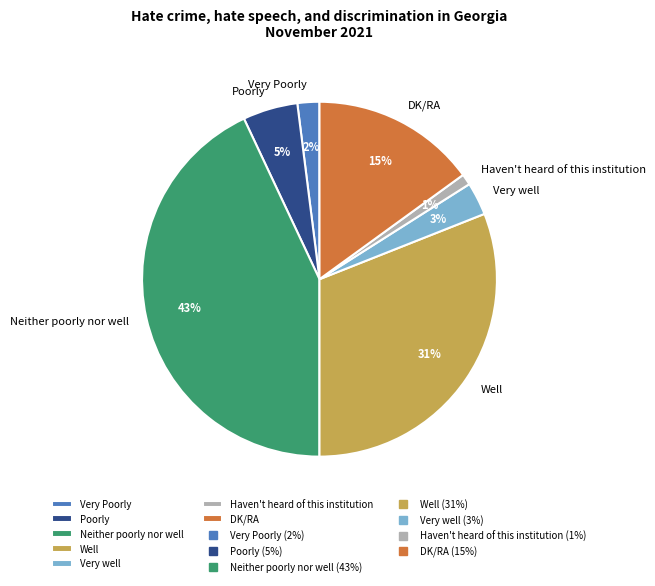

Is Very well the majority of the pie?

No